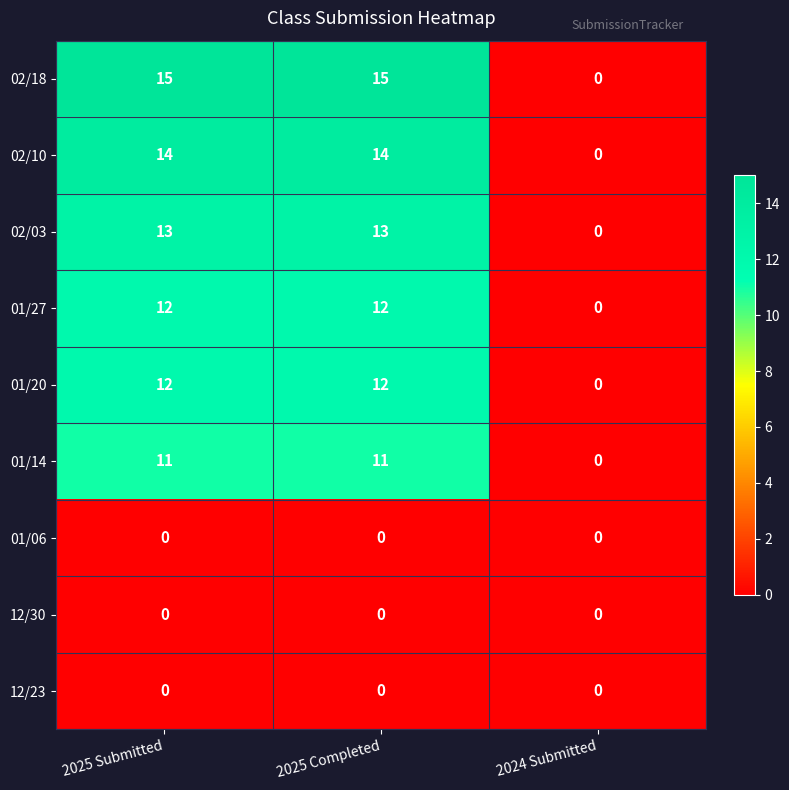

Reading left to right, extract all data points from this chart.

02/18: 2025 Submitted=15	2025 Completed=15	2024 Submitted=0
02/10: 2025 Submitted=14	2025 Completed=14	2024 Submitted=0
02/03: 2025 Submitted=13	2025 Completed=13	2024 Submitted=0
01/27: 2025 Submitted=12	2025 Completed=12	2024 Submitted=0
01/20: 2025 Submitted=12	2025 Completed=12	2024 Submitted=0
01/14: 2025 Submitted=11	2025 Completed=11	2024 Submitted=0
01/06: 2025 Submitted=0	2025 Completed=0	2024 Submitted=0
12/30: 2025 Submitted=0	2025 Completed=0	2024 Submitted=0
12/23: 2025 Submitted=0	2025 Completed=0	2024 Submitted=0